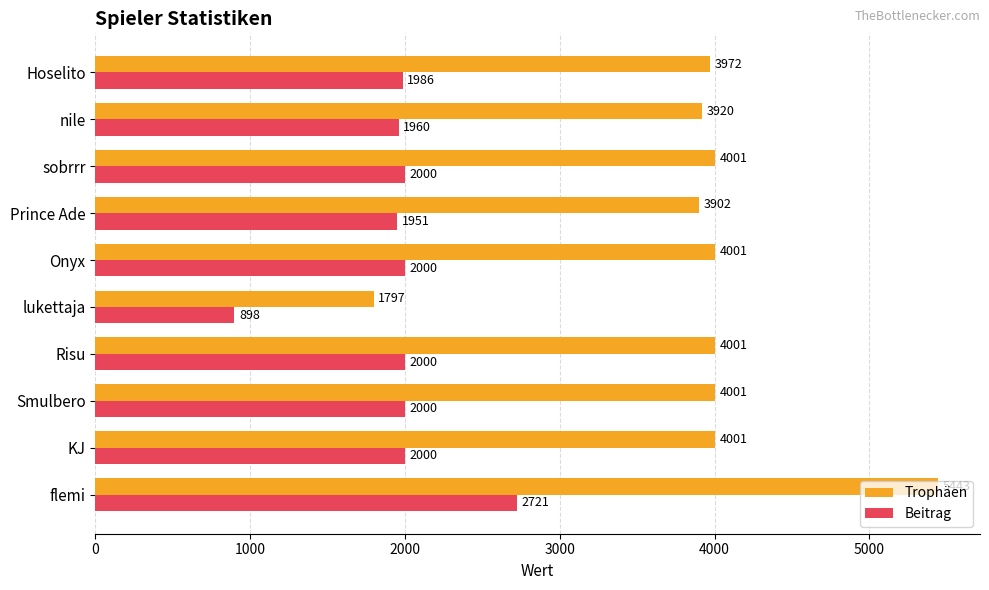

What is the greatest value displayed?

5443